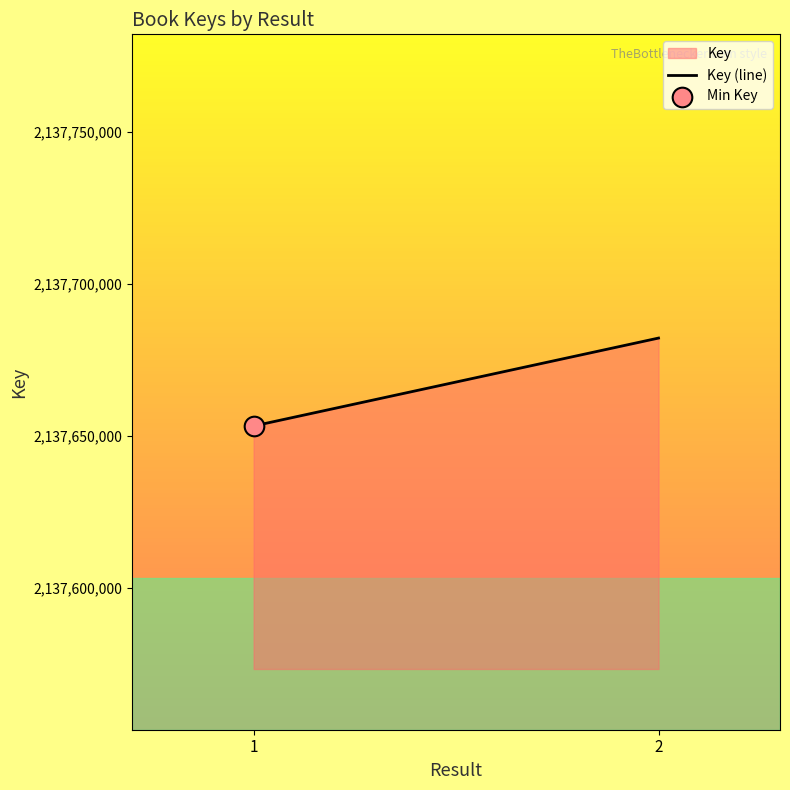

What is the ratio of the value at 2 to the value at 1?

1.0